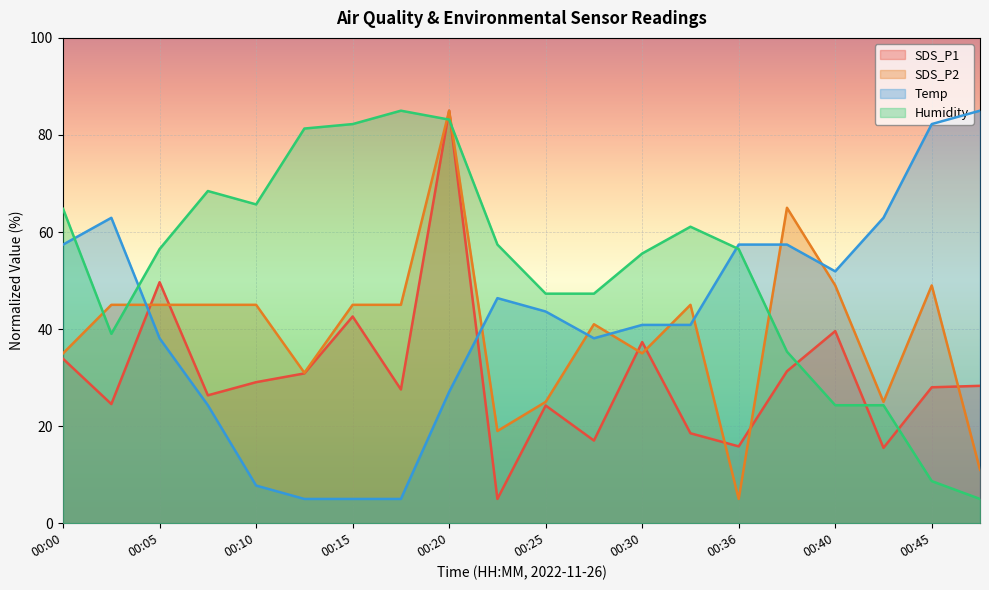

What is the maximum value for Humidity?

85.0